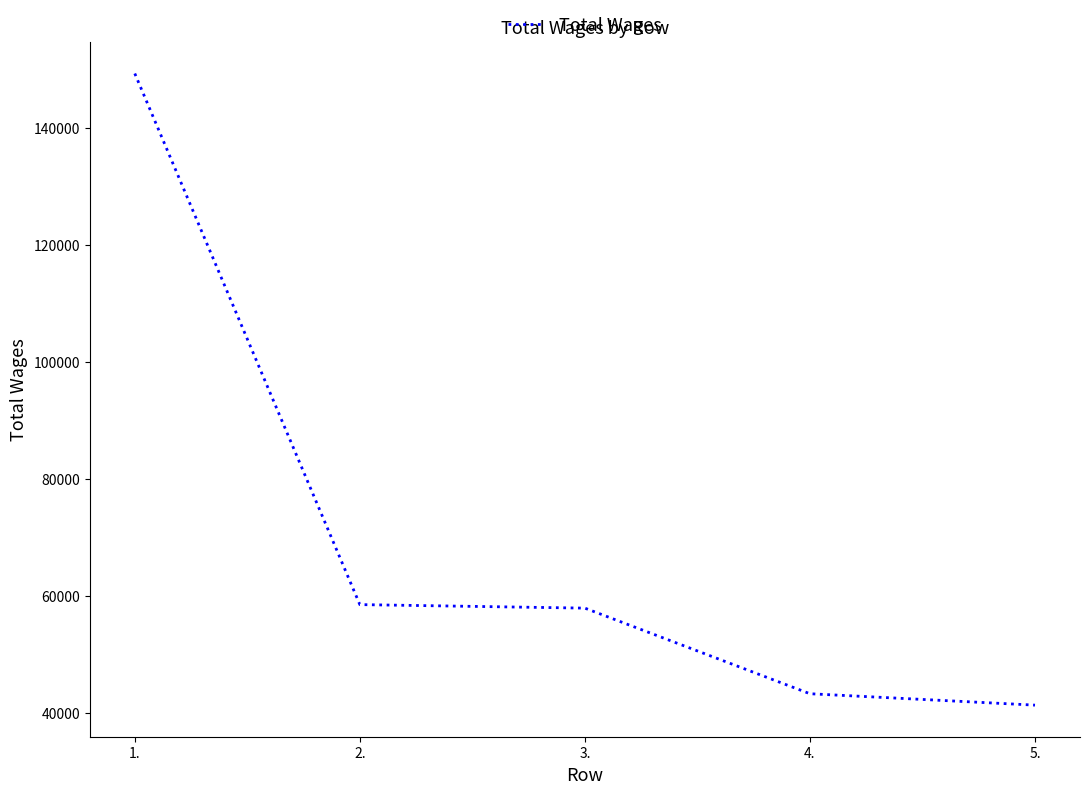

What is the difference between the values at 3. and 2.?

603